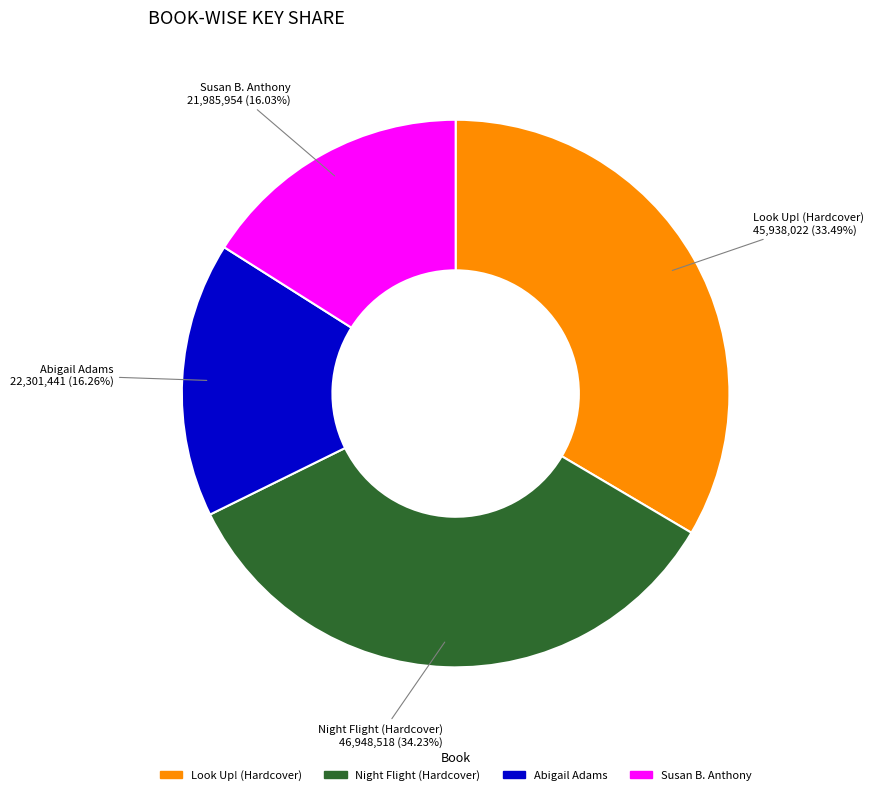

Is it true that Susan B. Anthony is 5% of the pie?

False